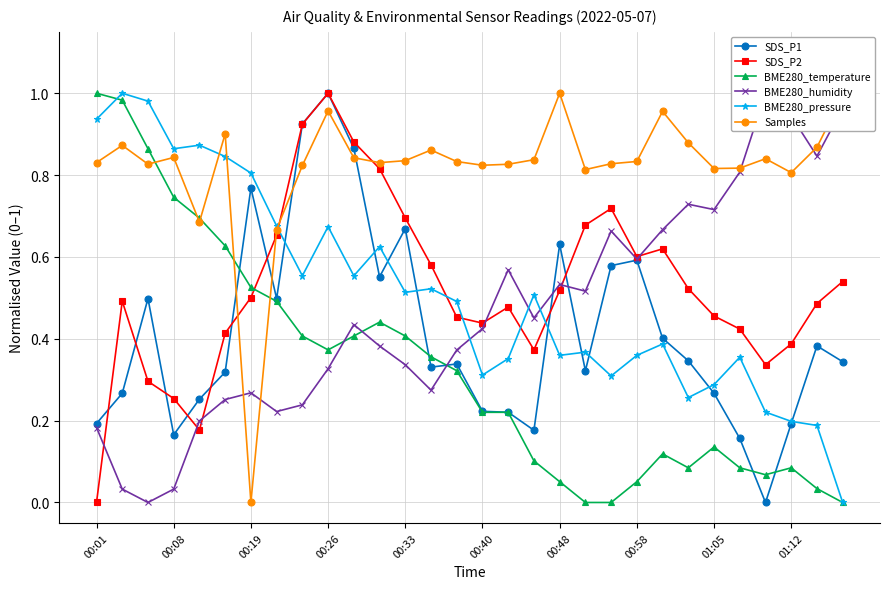

What is the value of the BME280_humidity point at the 25th from the left?

0.7